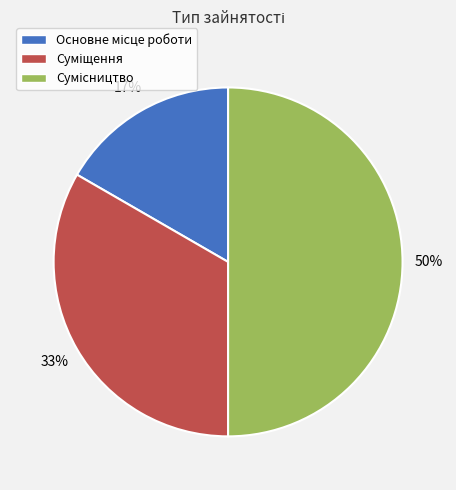

To the nearest percent, what is the average slice percentage?

33%